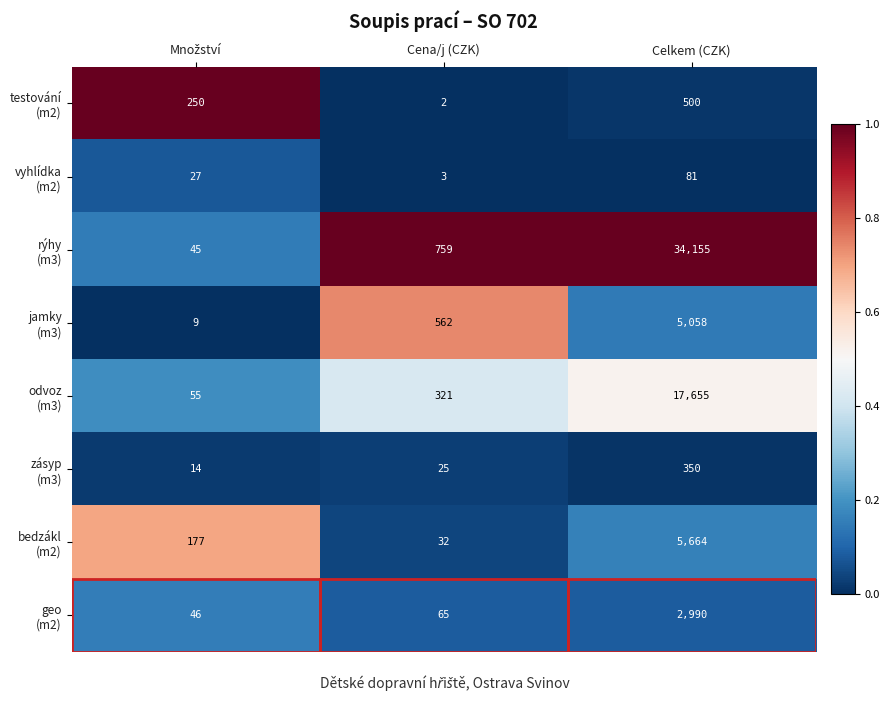

What is the spread (max minus min) of values at Cena/j (CZK)?

757